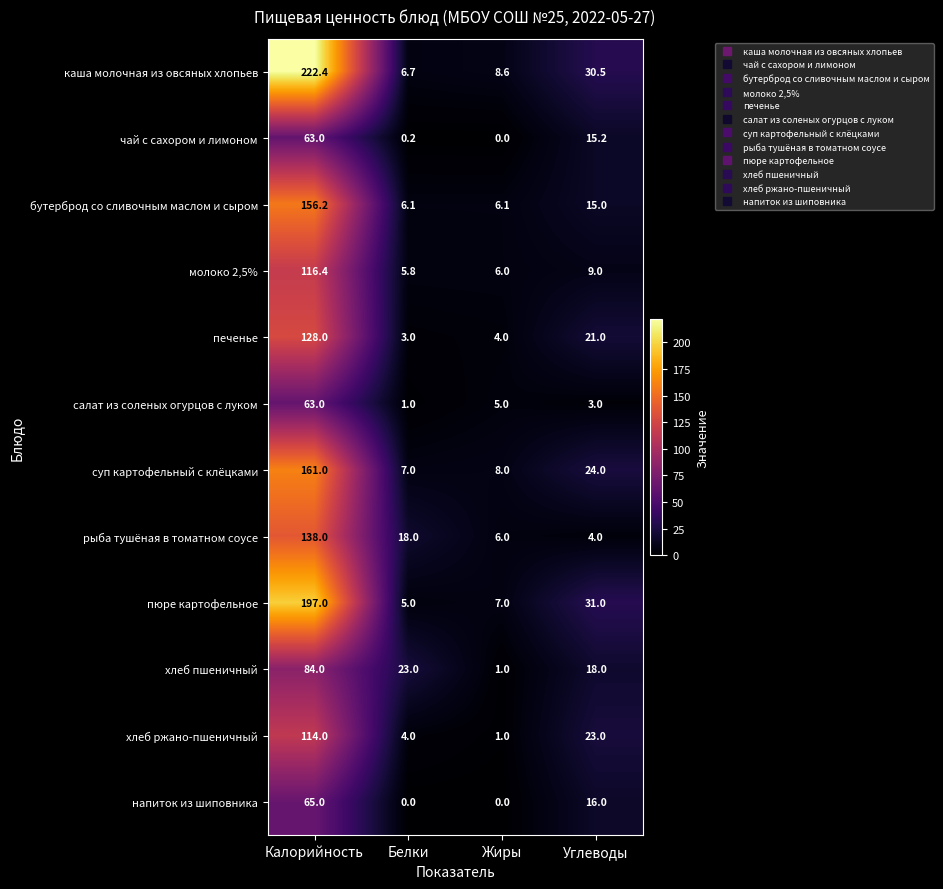

At Углеводы, list the series in order from largest to smallest.

пюре картофельное, каша молочная из овсяных хлопьев, суп картофельный с клёцками, хлеб ржано-пшеничный, печенье, хлеб пшеничный, напиток из шиповника, чай с сахором и лимоном, бутерброд со сливочным маслом и сыром, молоко 2,5%, рыба тушёная в томатном соусе, салат из соленых огурцов с луком